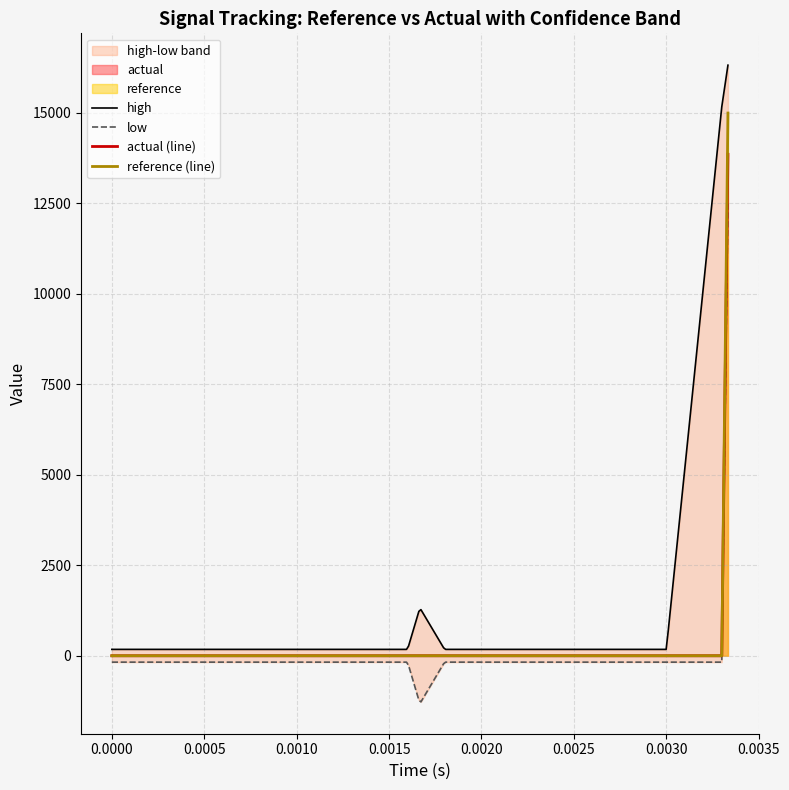

What is the maximum value for reference (line)?

14998.6